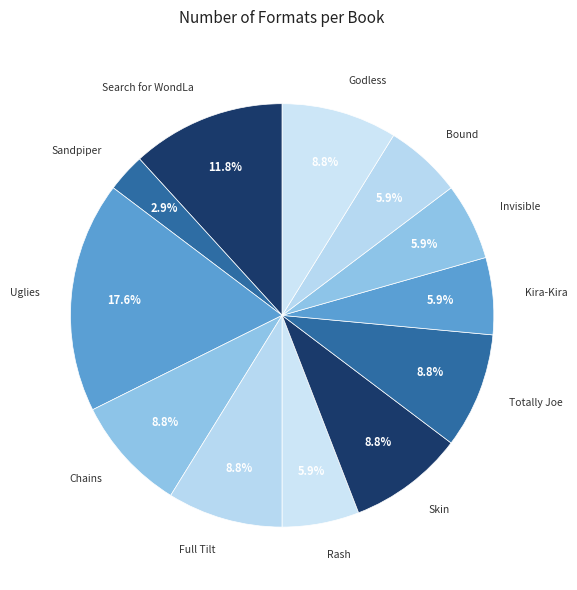

True or false: Godless accounts for 1% of the total.

False